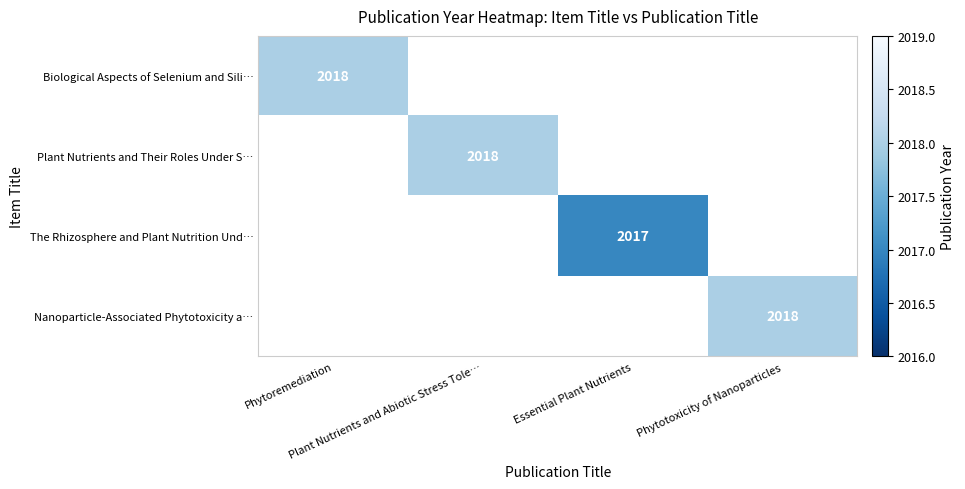

List the series in order of their peak value, highest first.

Biological Aspects of Selenium and Sili…, Plant Nutrients and Their Roles Under S…, The Rhizosphere and Plant Nutrition Und…, Nanoparticle-Associated Phytotoxicity a…